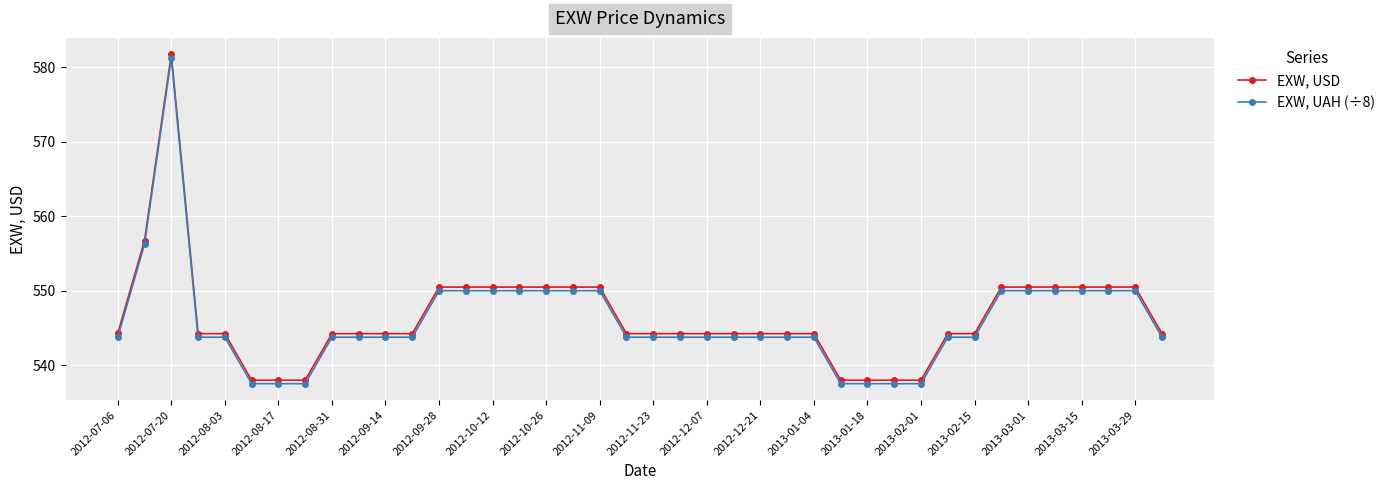

Which series has the widest spread of values?

EXW, USD